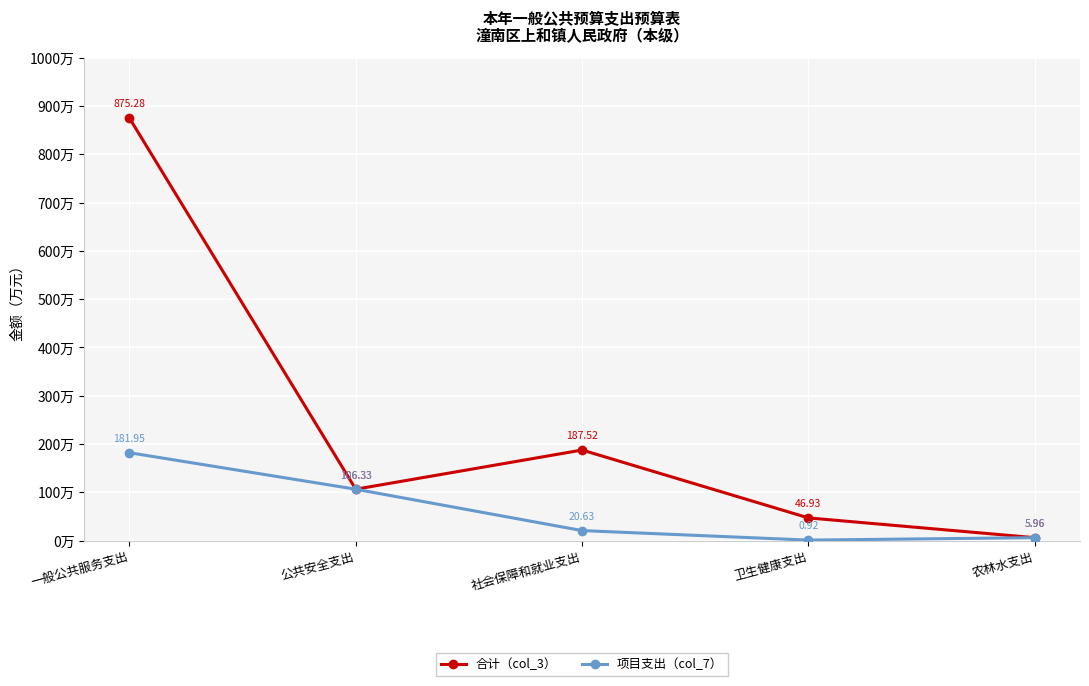

Which series has the largest range (max minus min)?

合计（col_3）